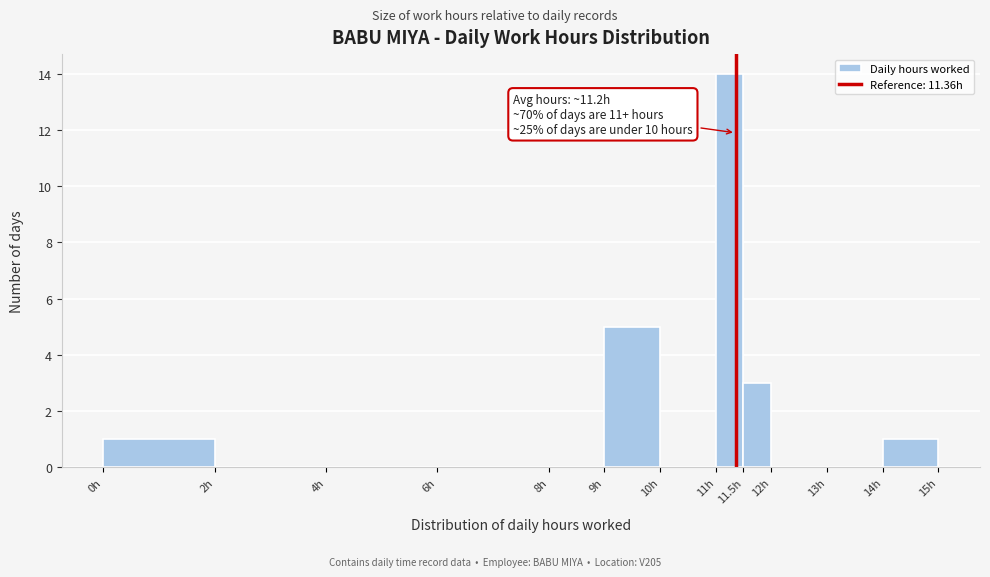

Over which range of the x-axis is the bar tallest?

11.0 to 11.5